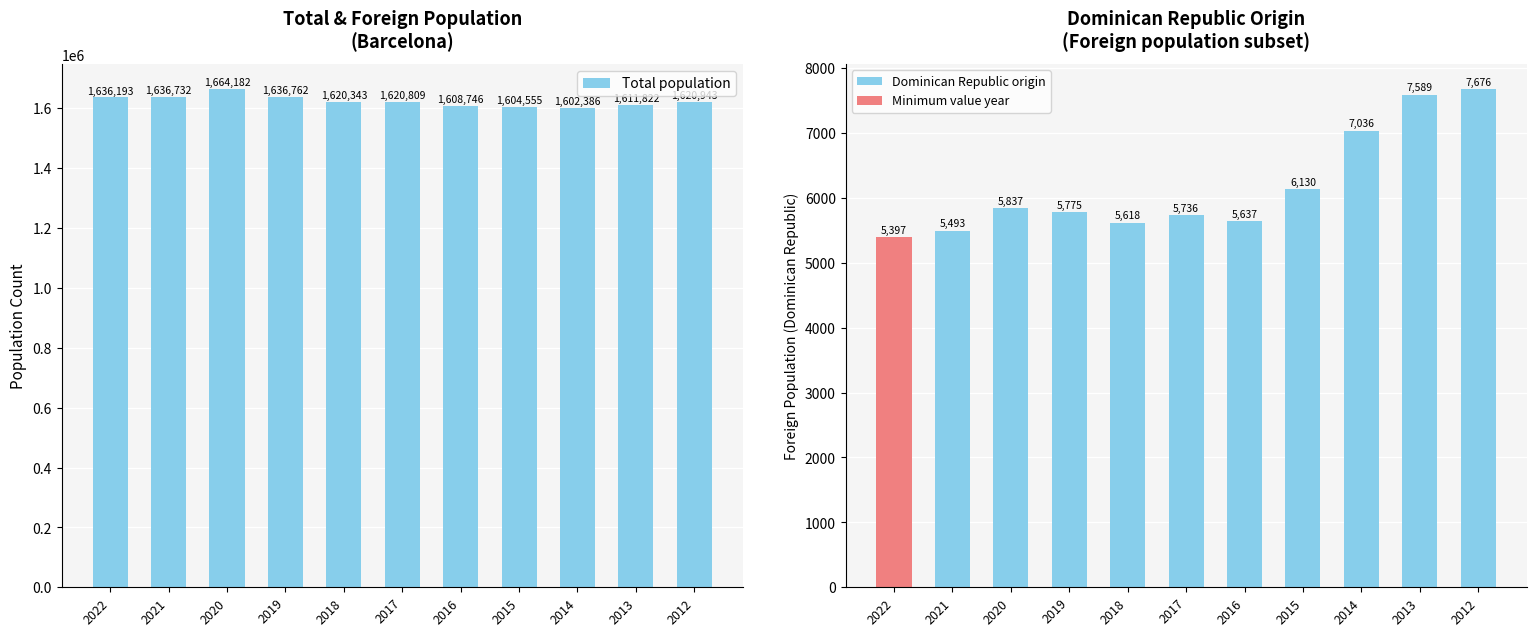

The Dominican Republic origin series shows 7676 at 2012. True or false?

True